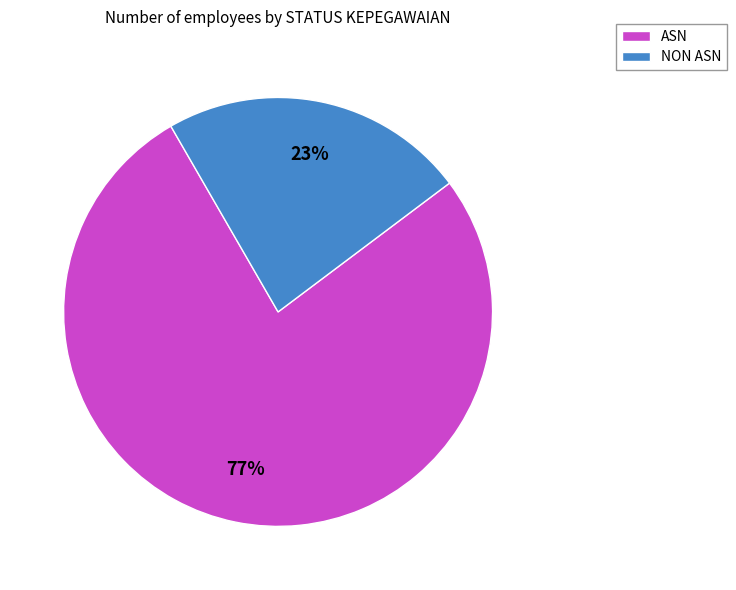

How many segments does this pie chart have?

2